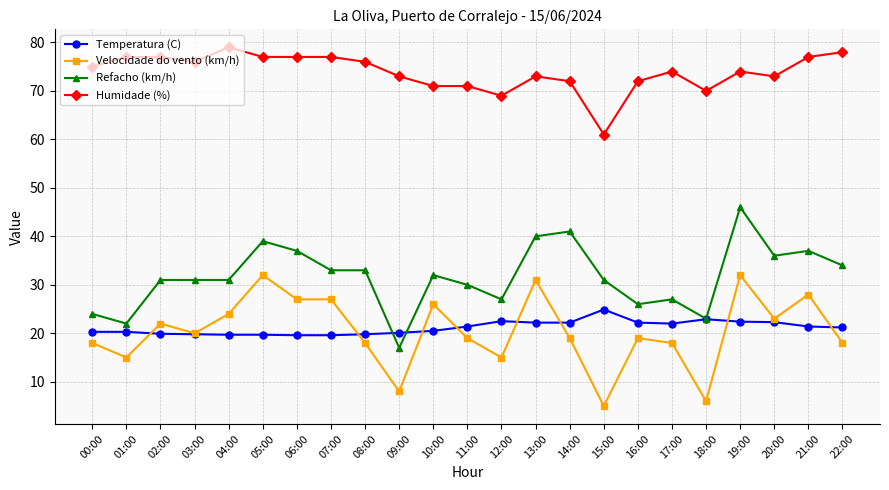

What is the difference between the highest and lowest values at 04:00?

59.3